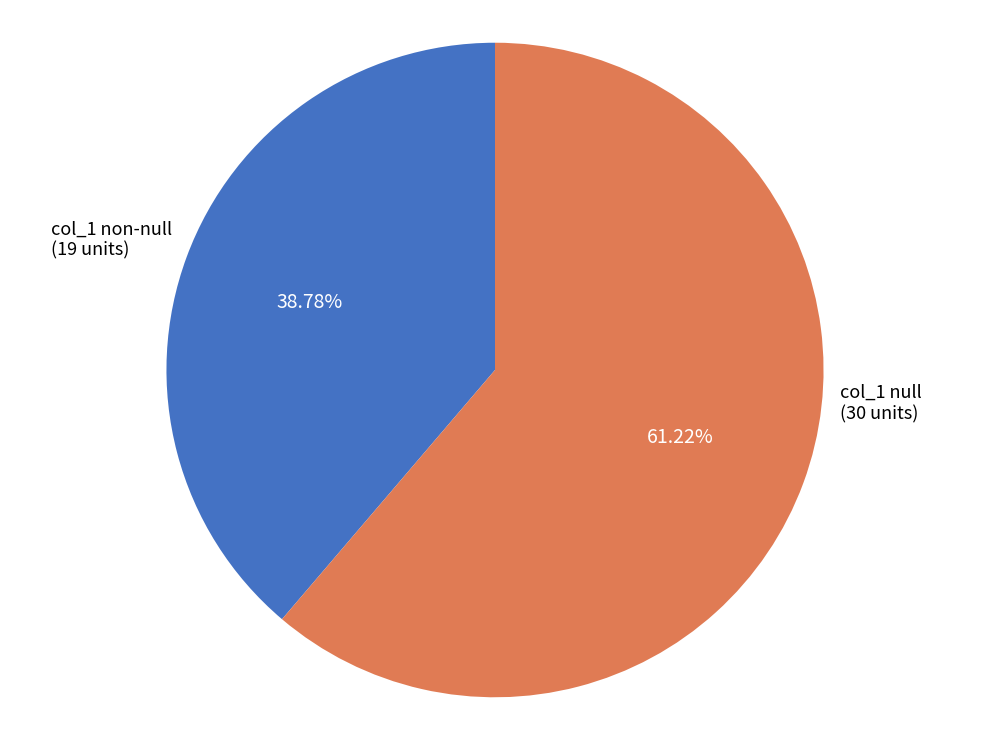

Does any single category account for the majority?

Yes